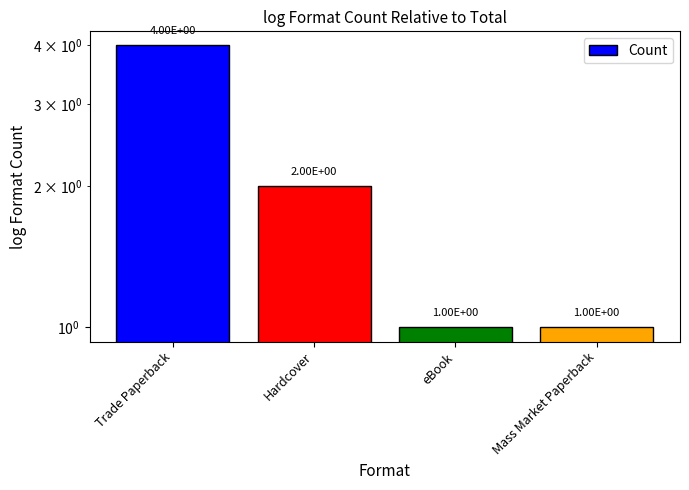

At which label is the value closest to 2?

Hardcover